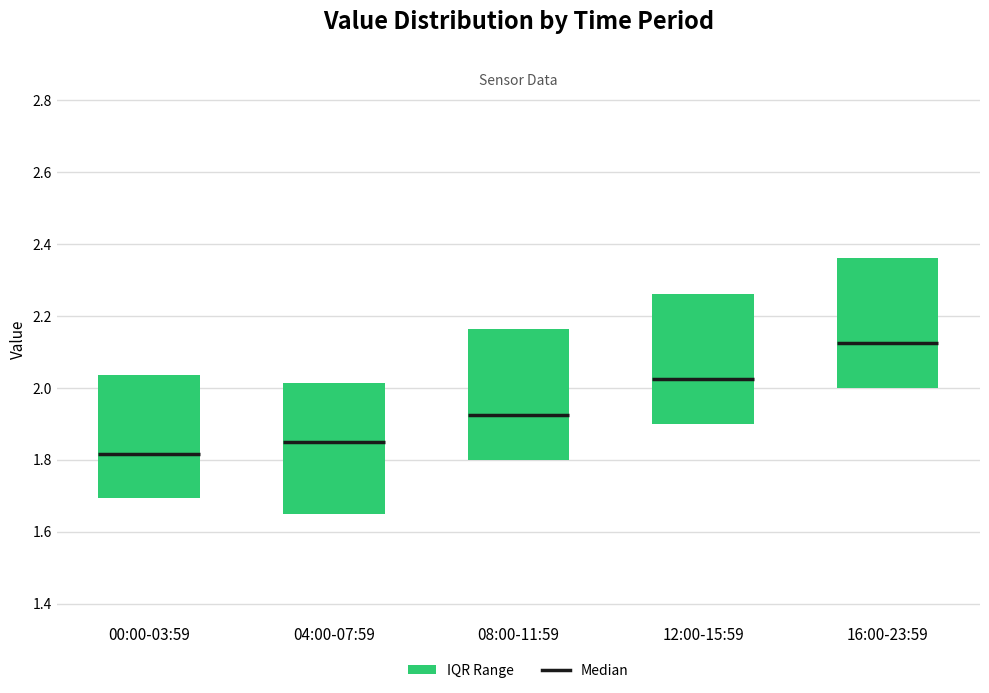

Which box has the lowest median line?

00:00-03:59